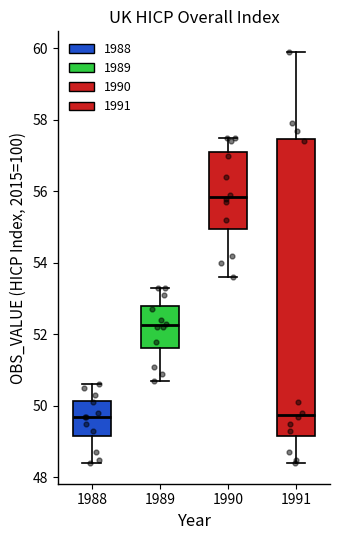

Which box is the tallest, from its lower edge to its upper edge?

1991